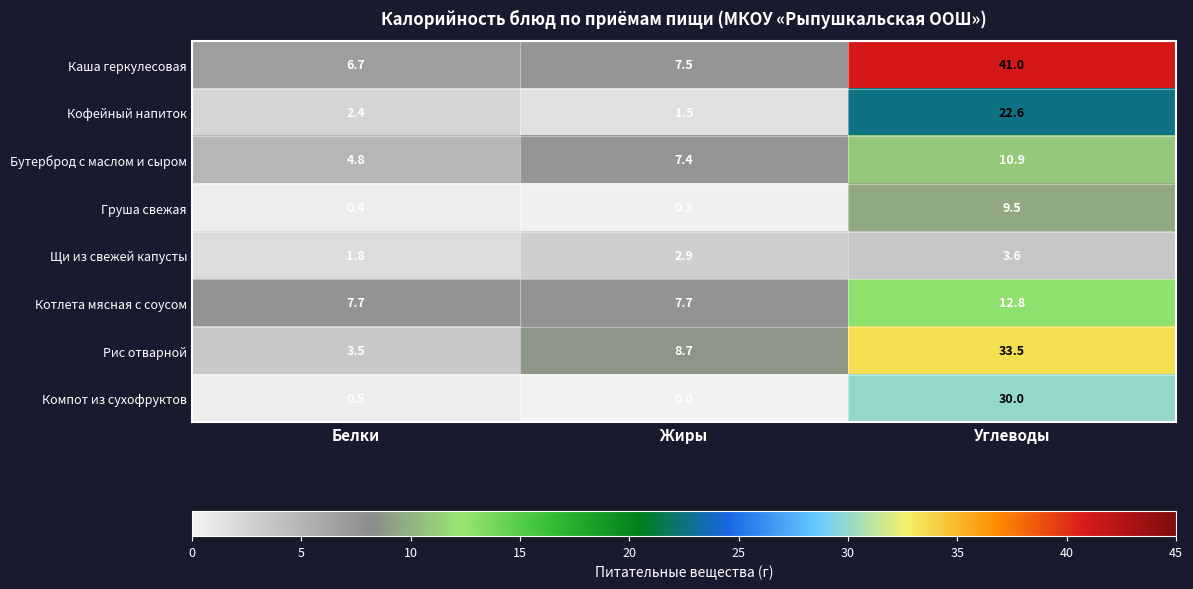

What is the spread (max minus min) of values at Углеводы?

37.4